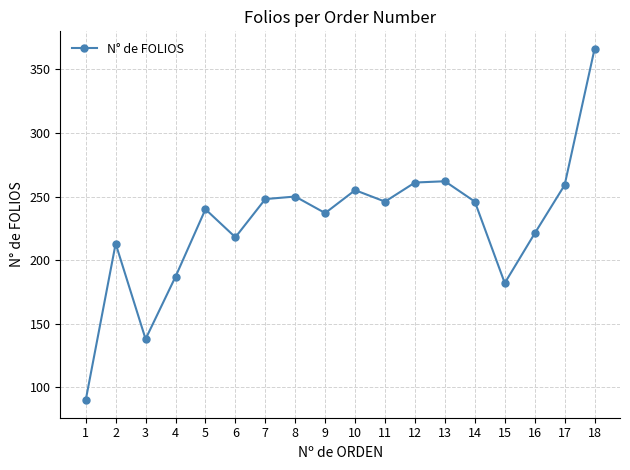

Where is the first local minimum?

3